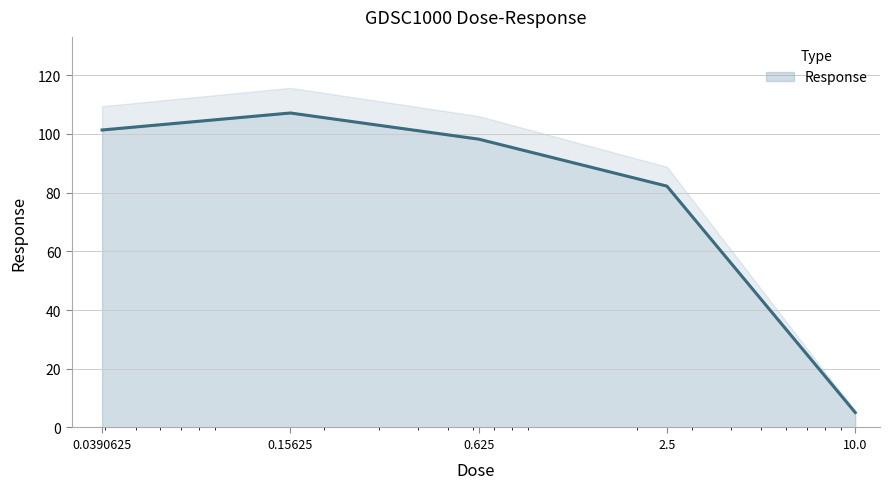

List the labels in order of value, smallest first.

10.0, 2.5, 0.625, 0.0390625, 0.15625